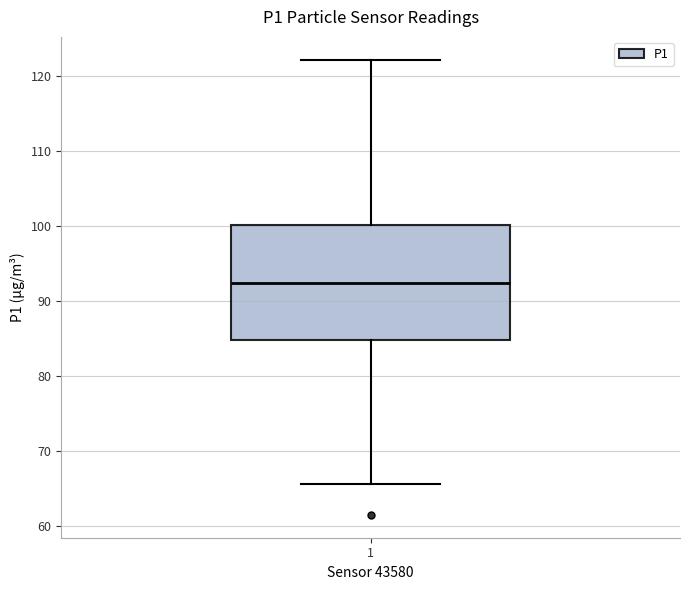

Transcribe this box plot: give where the median line is, the range the box spans, and where the two whiskers end, as read against the y-axis. The values are not printed on the chart, so give them approximately, as read against the axis.

median 92, box 85 to 100, whiskers 66 to 122